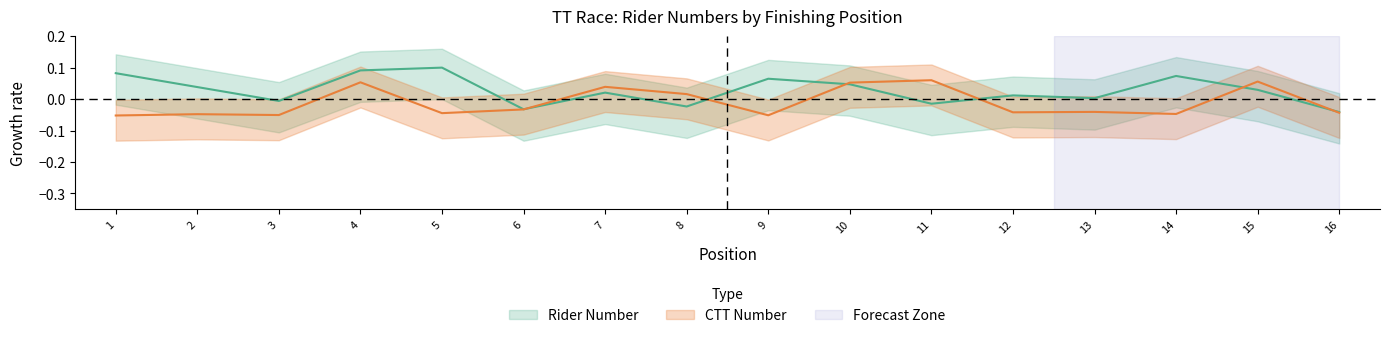

Where do ctt_number and number first cross each other?

6 and 7